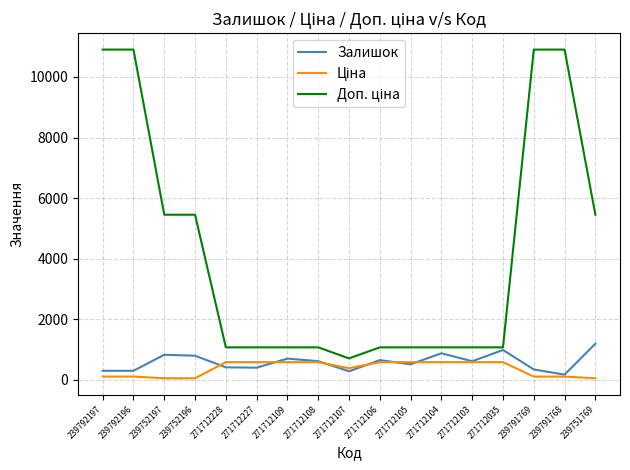

What is the difference between the maximum and minimum values in the Залишок series?

1022.0